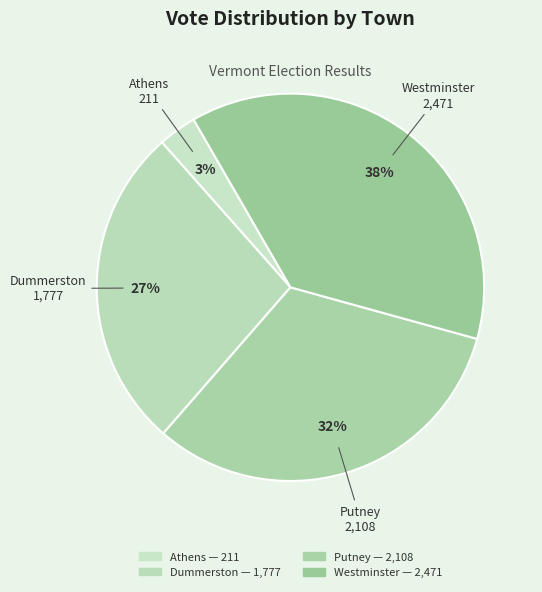

To the nearest percent, what is the average slice percentage?

25%